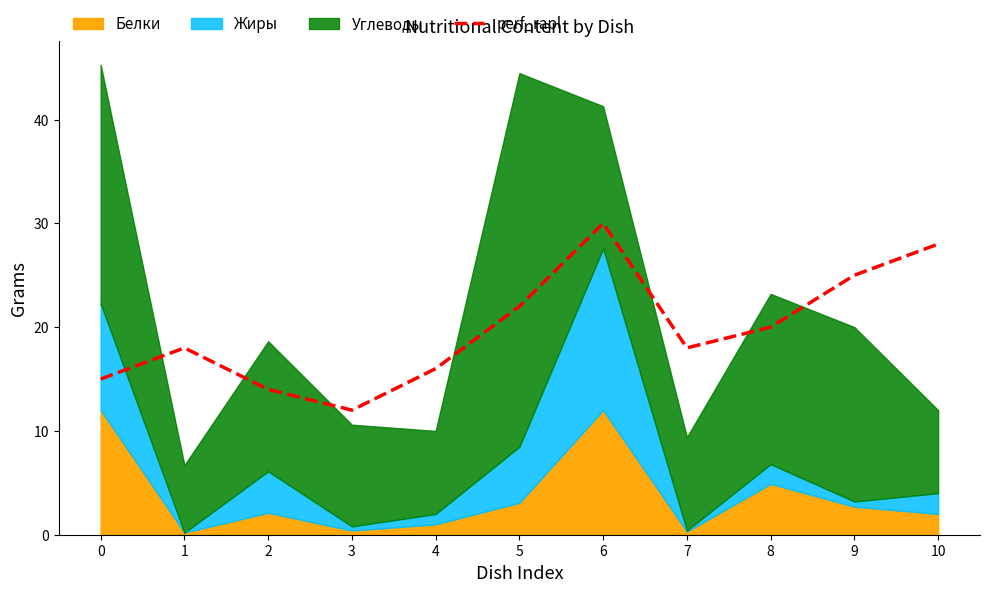

Reading left to right, extract all data points from this chart.

0=15	1=18	2=14	3=12	4=16	5=22	6=30	7=18	8=20	9=25	10=28